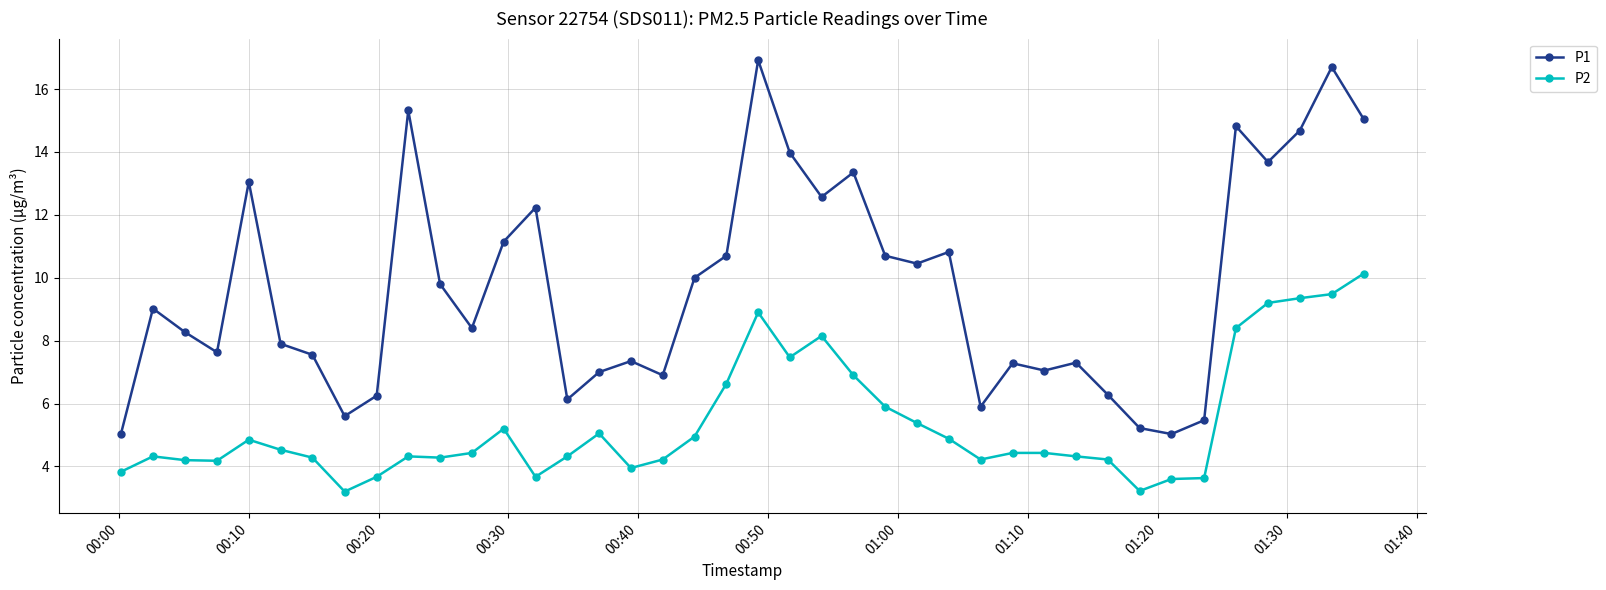

List the series in order of their overall mean, highest first.

P1, P2